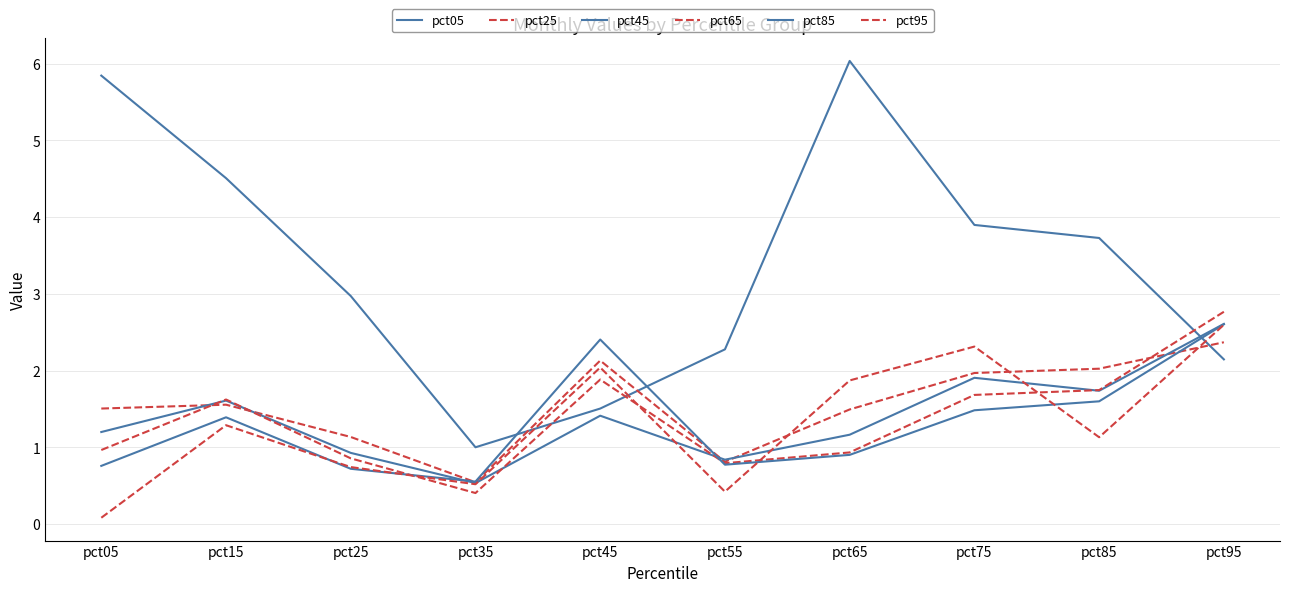

How many lines are shown in the chart?

6